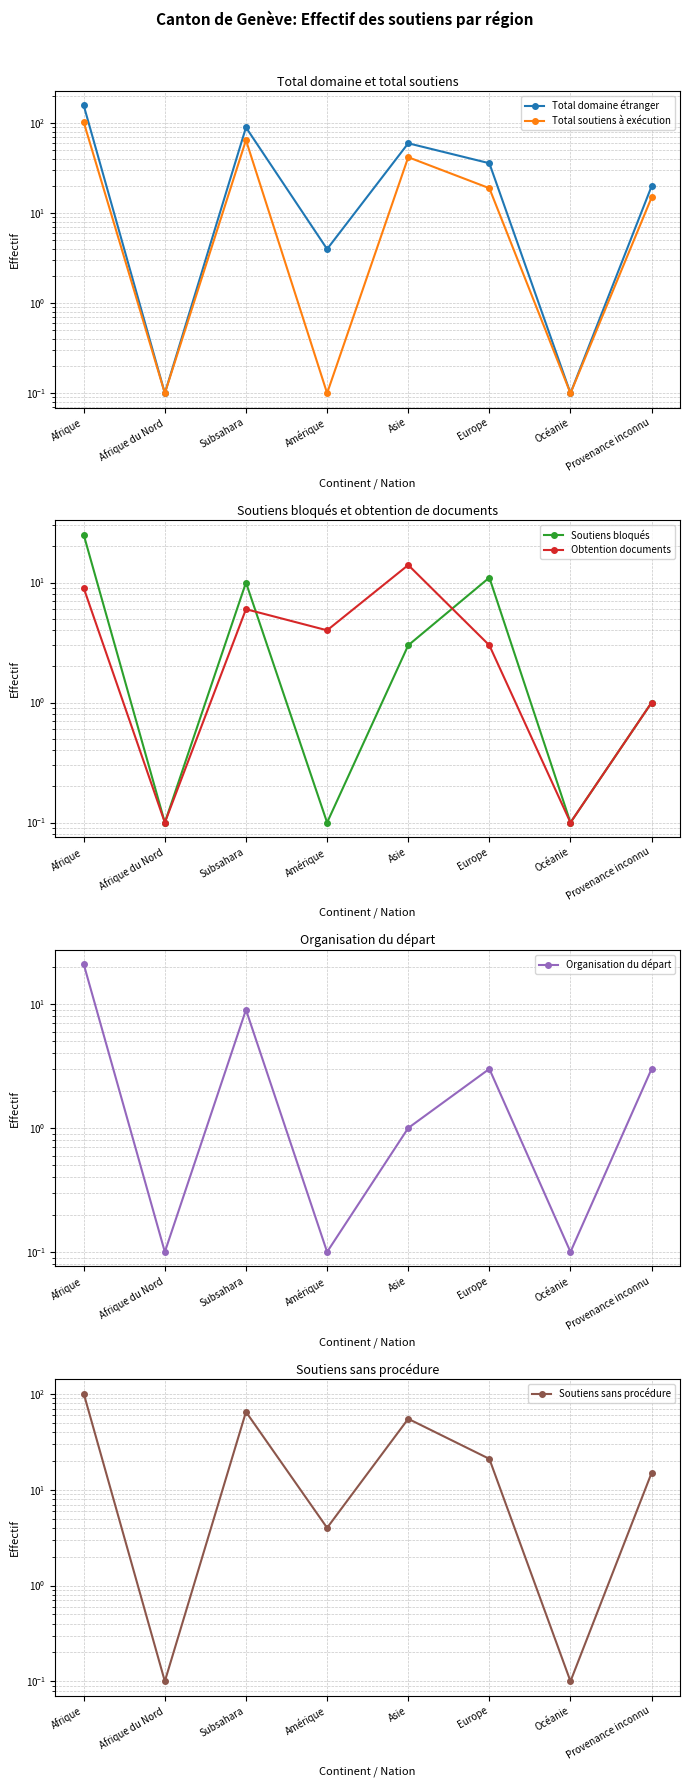

What is the difference between the maximum and minimum values in the Soutiens bloqués series?

24.9